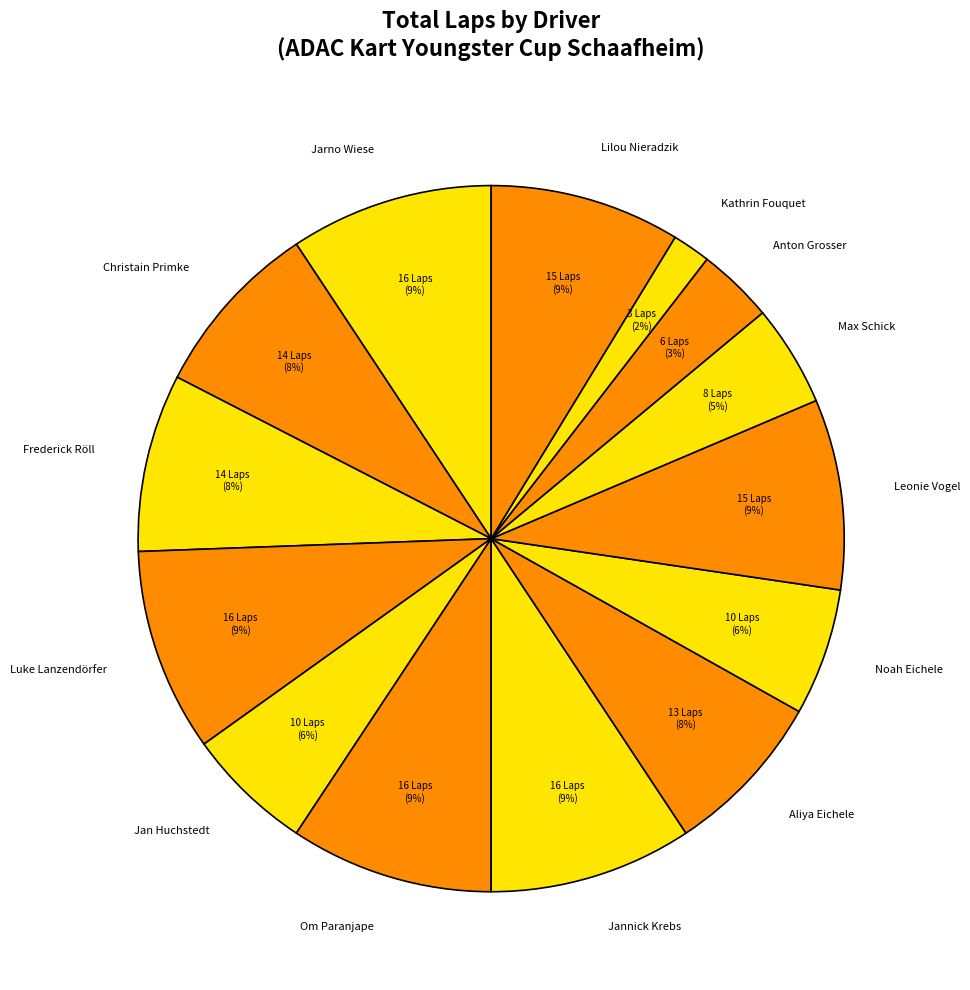

What percentage is the Jannick Krebs slice, to the nearest percent?

9%